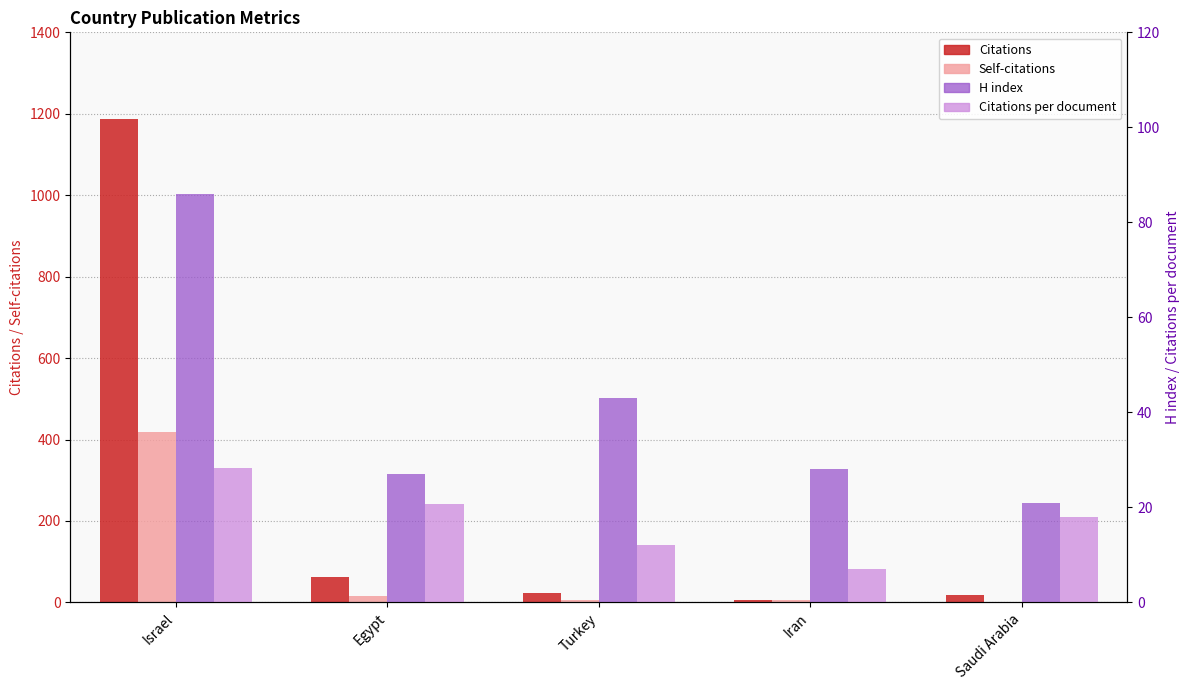

What is the label of the 2nd bar from the right?

Iran